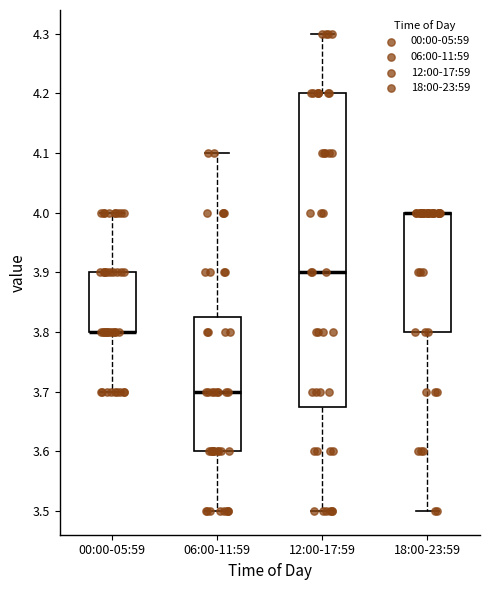

Where is the upper edge of the box for 06:00-11:59 on the y-axis? The values are not printed on the chart, so give them approximately, as read against the axis.

3.83